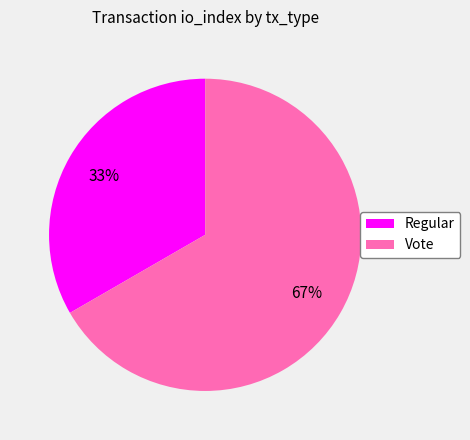

The Regular slice represents 33% of the pie. True or false?

True